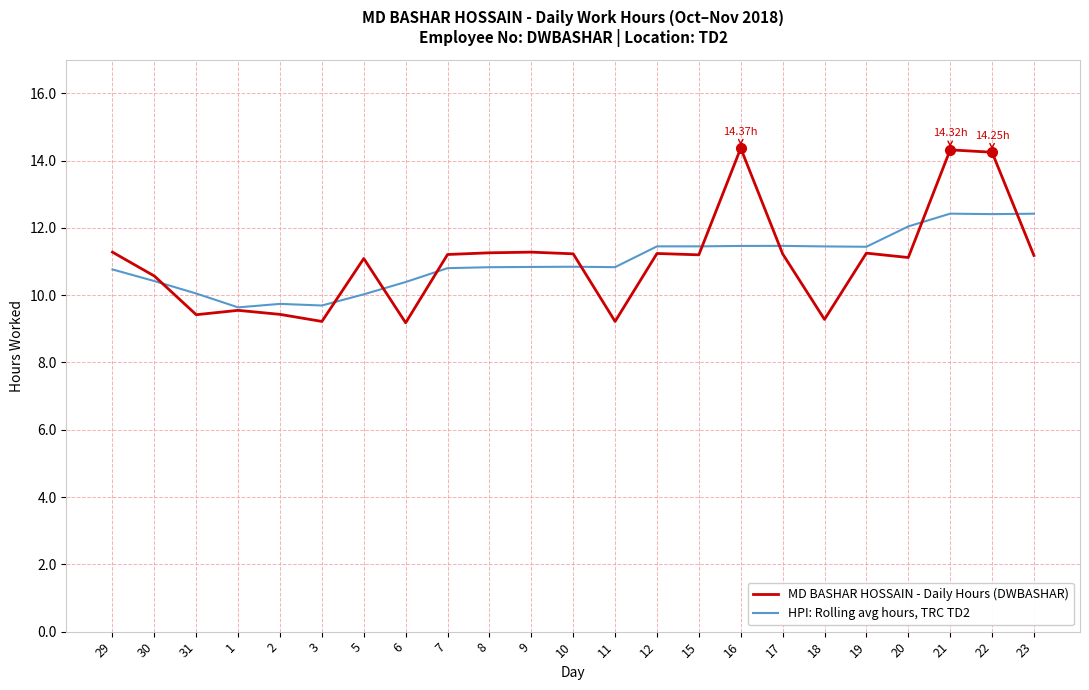

Which series changed the most between 8 and 22?

MD BASHAR HOSSAIN - Daily Hours (DWBASHAR)